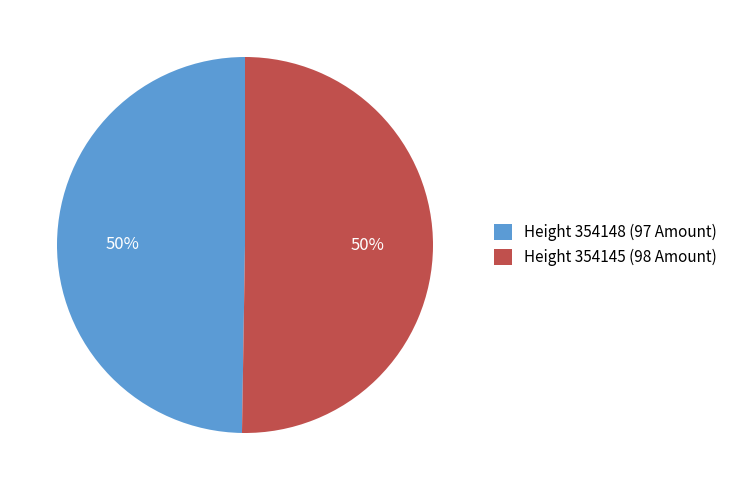

True or false: Height 354148 (97 Amount) accounts for 41% of the total.

False